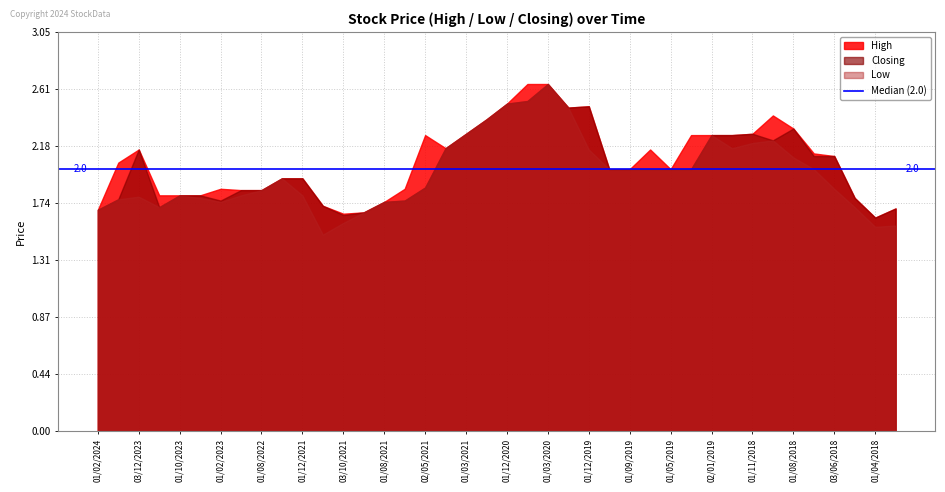

Which category has the highest value in the Closing series?

01/03/2020